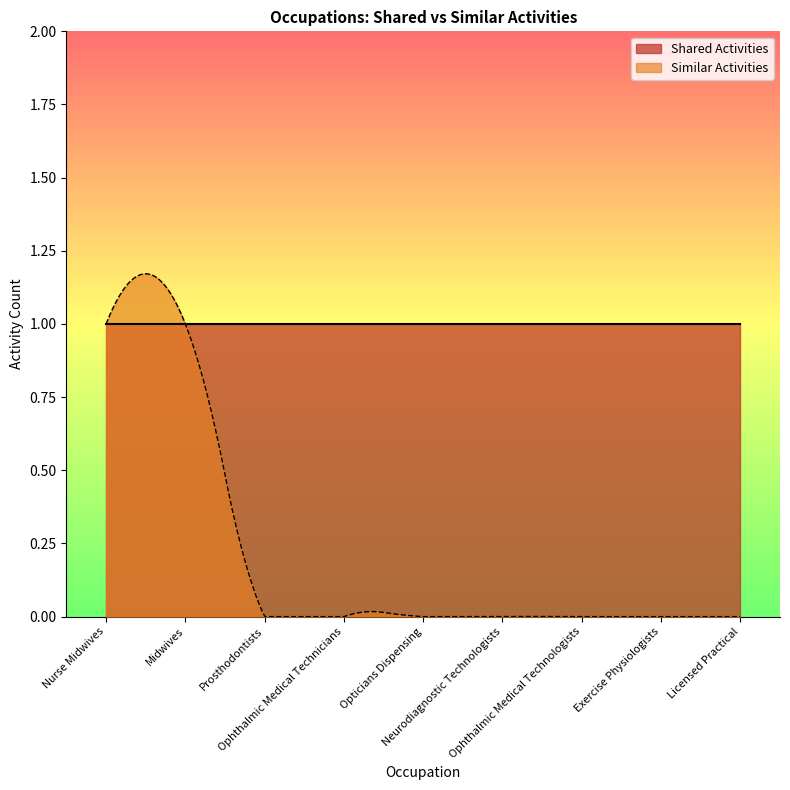

At which category is the sum across all series the highest?

Nurse Midwives